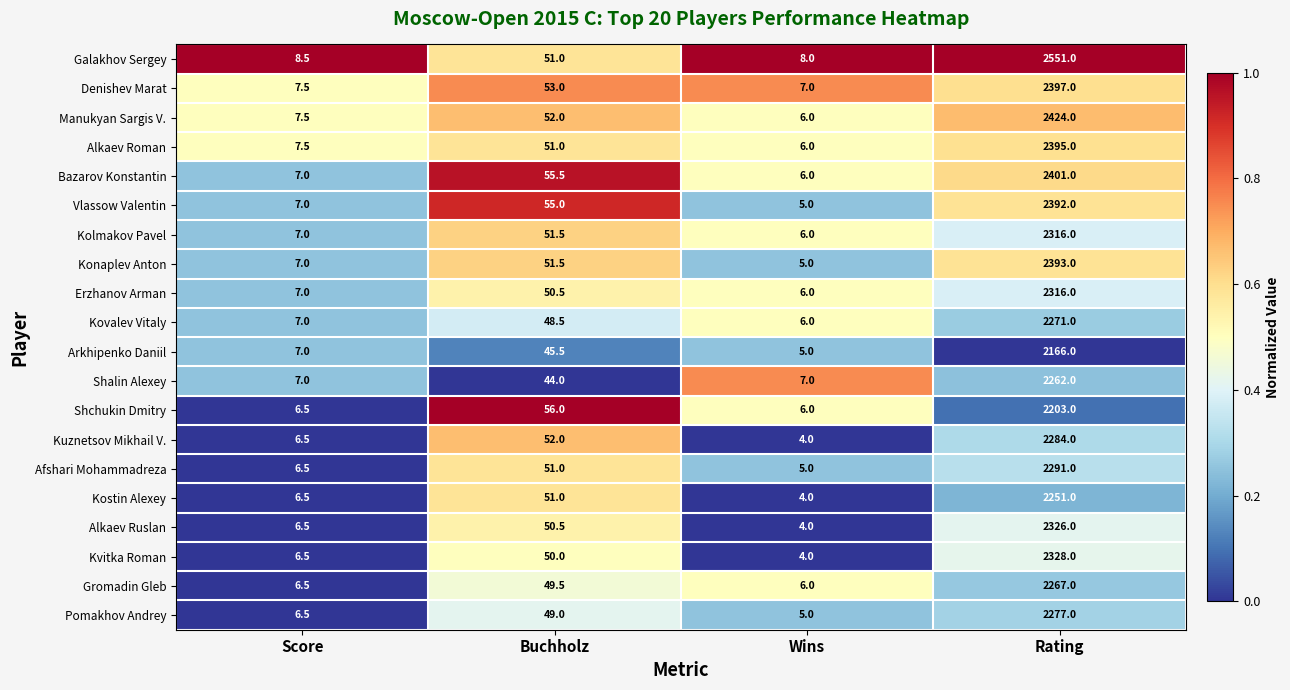

Count the number of data series in this chart.

20